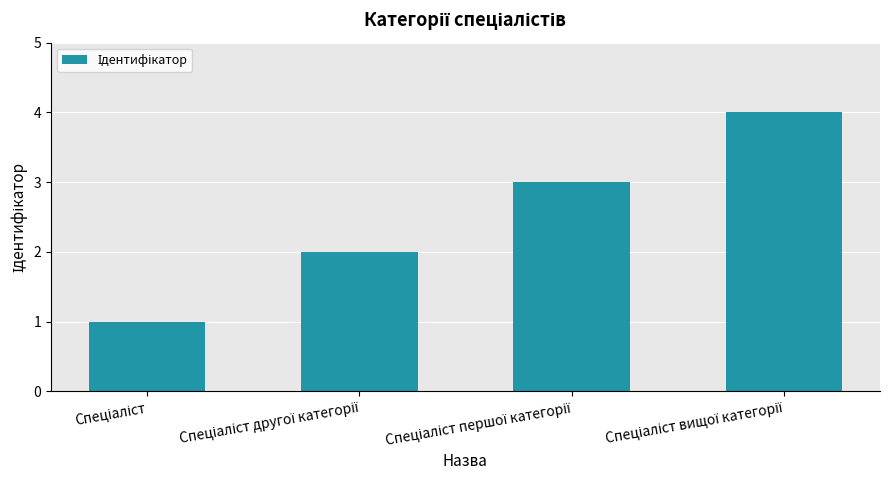

What is the difference between the maximum and minimum values?

3